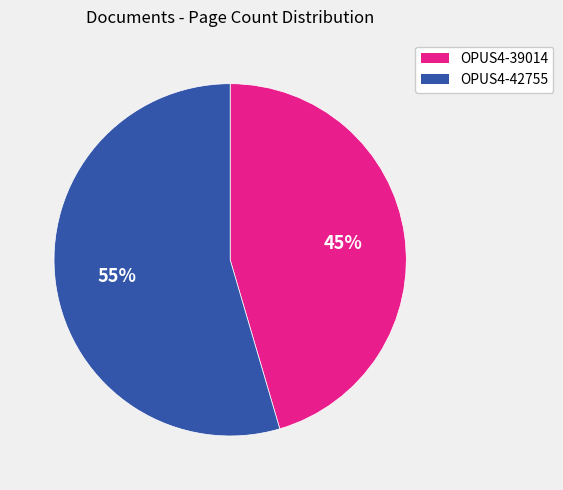

To the nearest percent, what is the combined percentage of OPUS4-42755 and OPUS4-39014?

100%